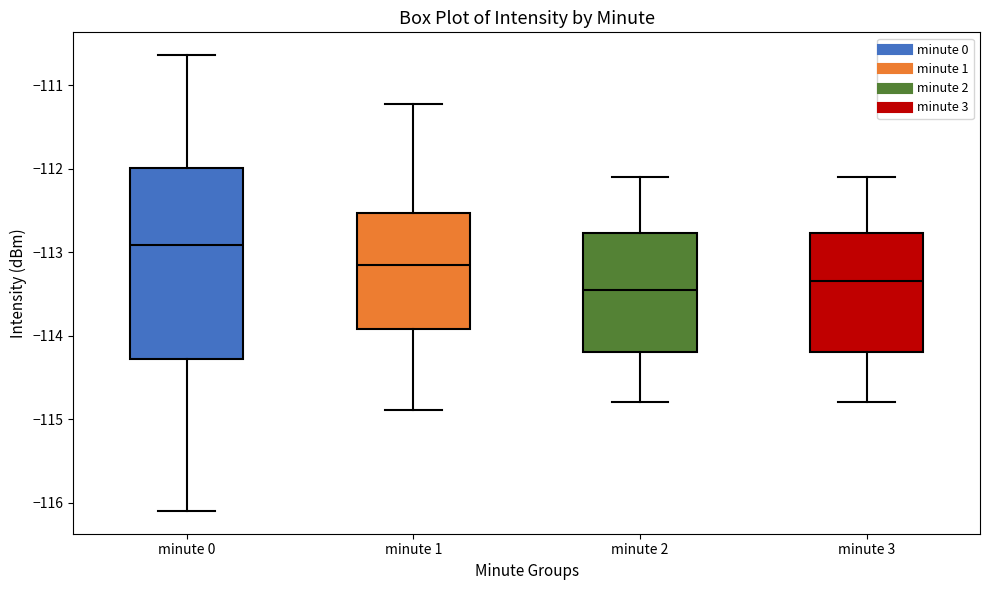

Reading left to right, read every box against the y-axis: the position of its median line, the range the box covers, and the ends of its whiskers. The values are not printed on the chart, so give them approximately, as read against the axis.

minute 0: median -112.9, box -114.3 to -112.0, whiskers -116.1 to -110.6
minute 1: median -113.2, box -113.9 to -112.5, whiskers -114.9 to -111.2
minute 2: median -113.4, box -114.2 to -112.8, whiskers -114.8 to -112.1
minute 3: median -113.3, box -114.2 to -112.8, whiskers -114.8 to -112.1